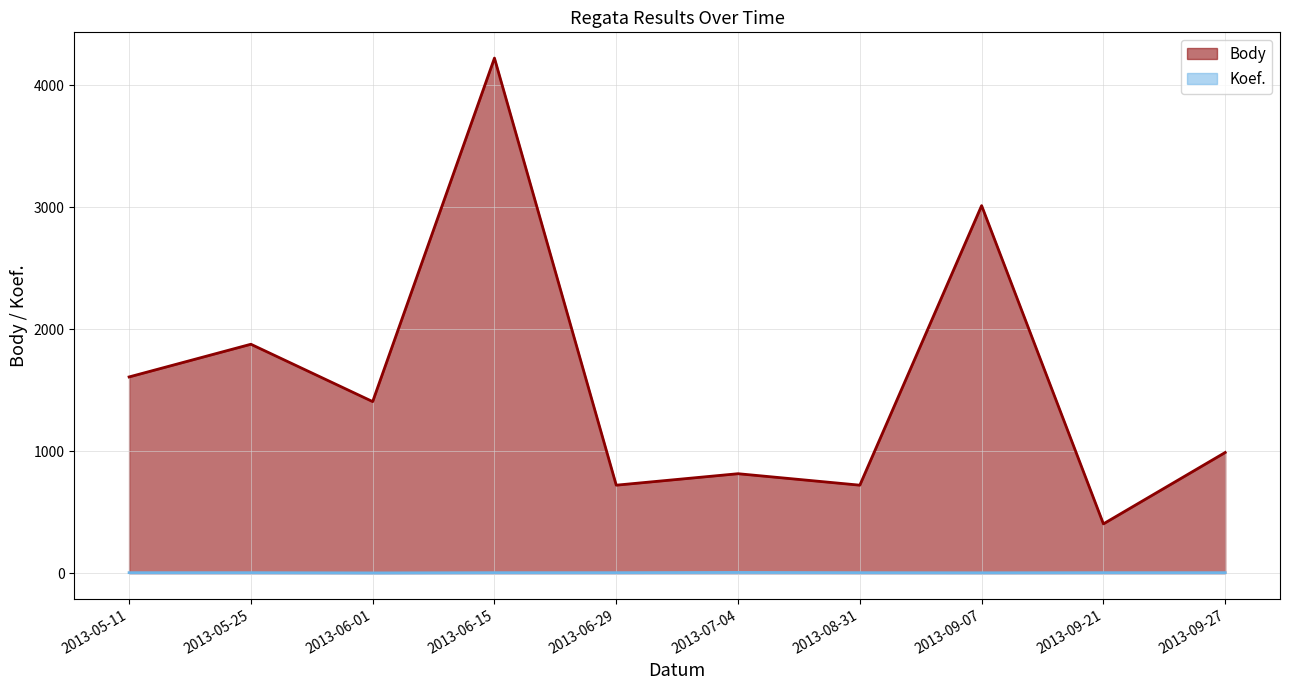

Does the chart display data point markers on the line(s)?

No